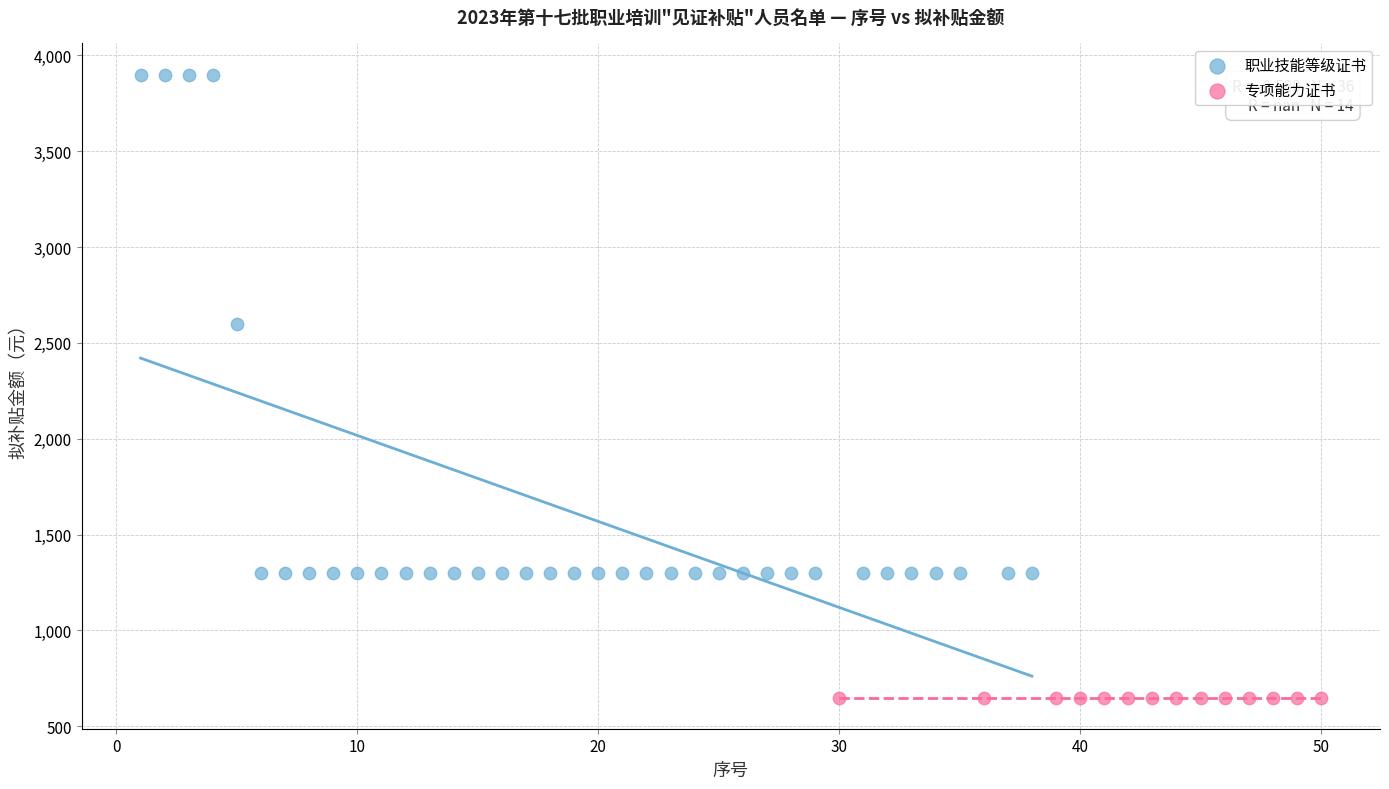

Which series reaches the maximum Y coordinate?

职业技能等级证书